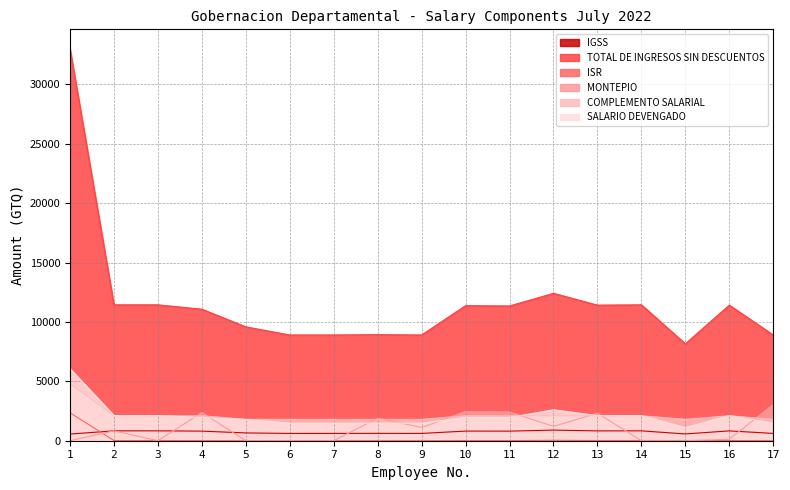

True or false: ISR and SALARIO DEVENGADO cross at least once.

False